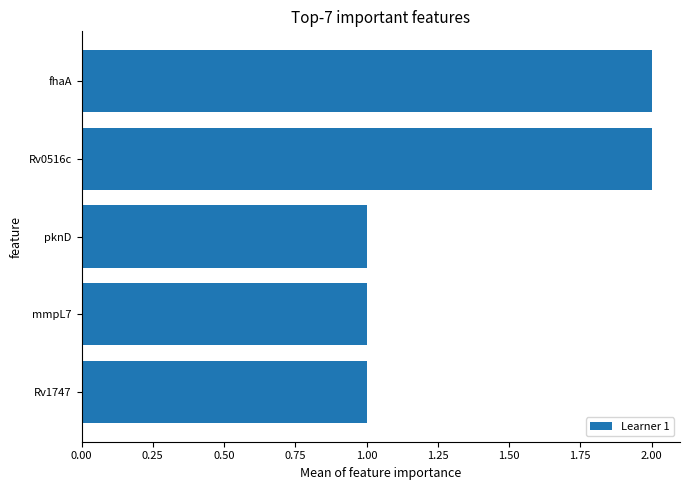

The value at fhaA is 1. True or false?

False